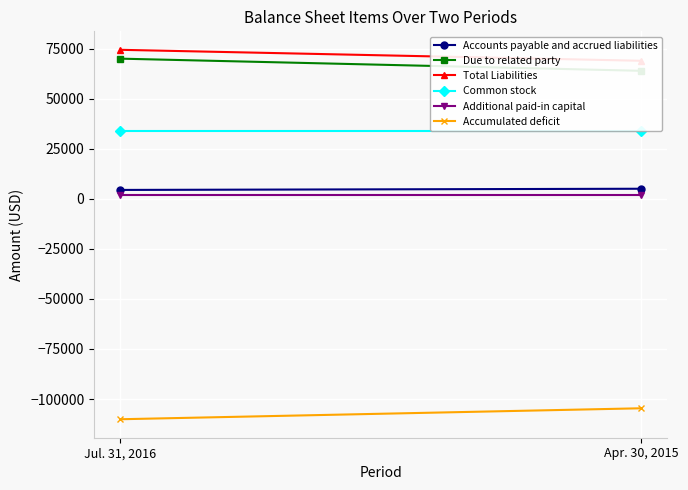

How many distinct data groups are displayed?

6